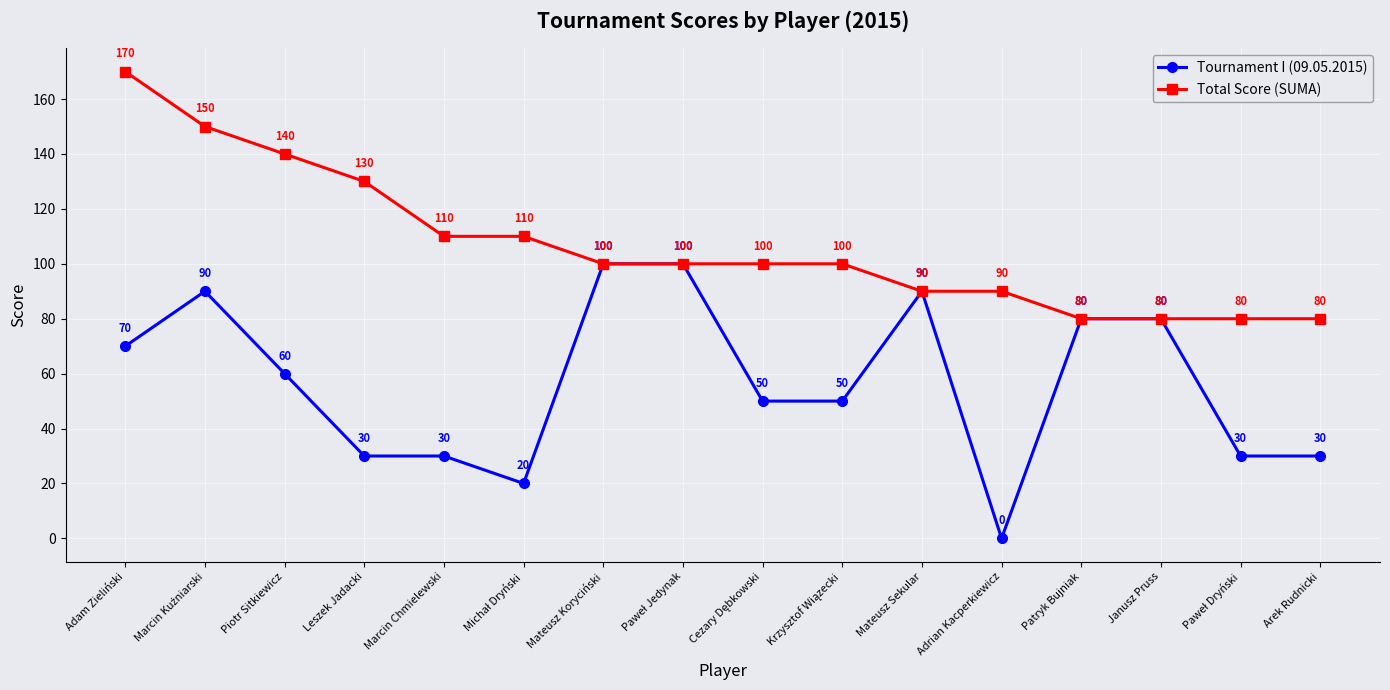

Reading left to right, what are all the values shown in this chart?

Tournament I (09.05.2015): 70	90	60	30	30	20	100	100	50	50	90	0	80	80	30	30
Total Score (SUMA): 170	150	140	130	110	110	100	100	100	100	90	90	80	80	80	80